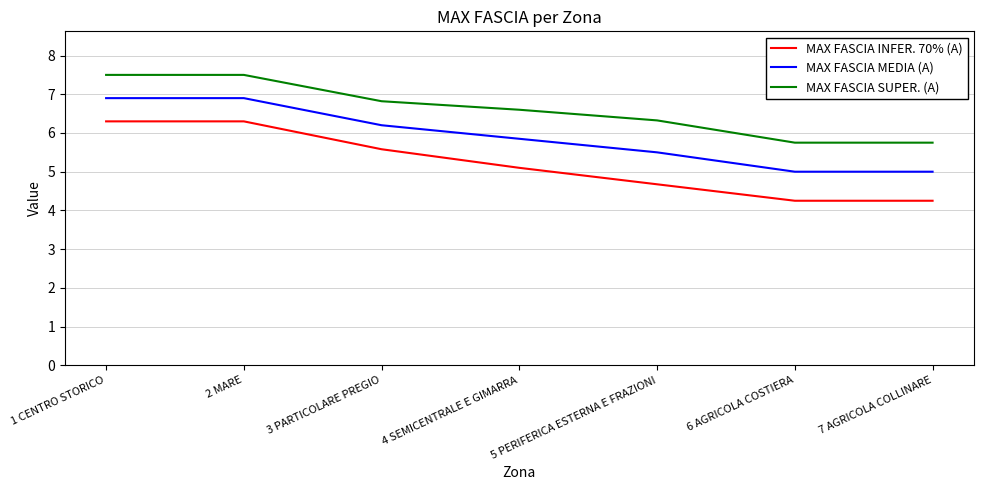

What is the maximum value for MAX FASCIA MEDIA (A)?

6.9